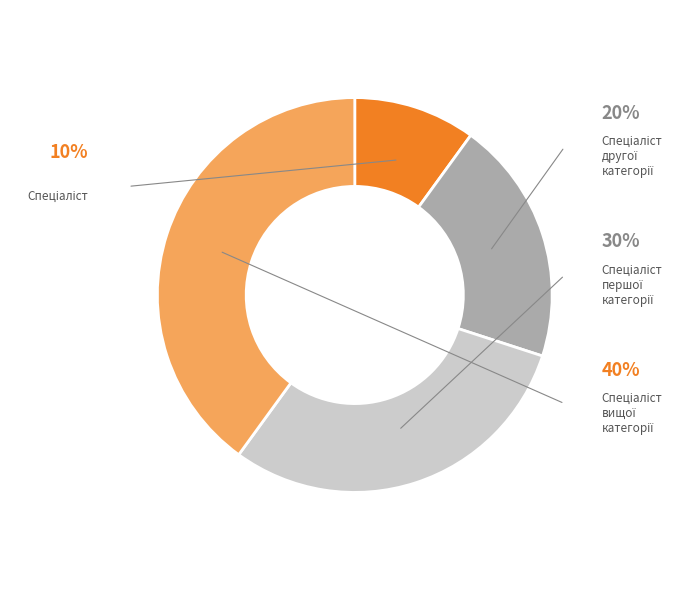

Combined, do Спеціаліст and Спеціаліст першої категорії account for over 50%?

No